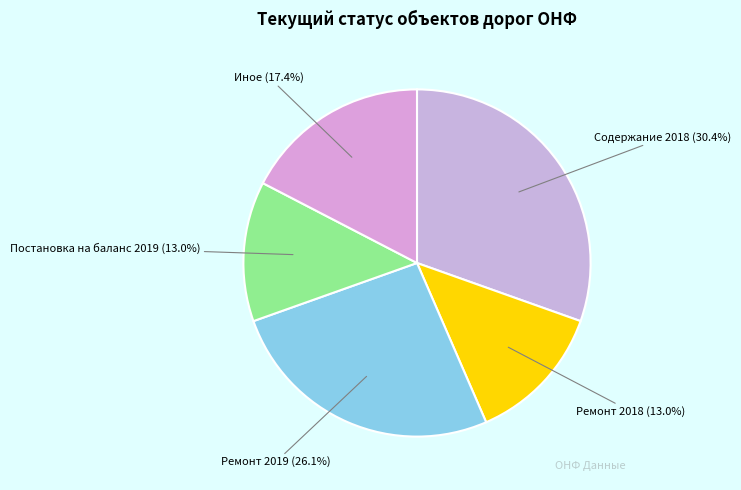

Which has a higher value, Иное (17.4%) or Ремонт 2019 (26.1%)?

Ремонт 2019 (26.1%)